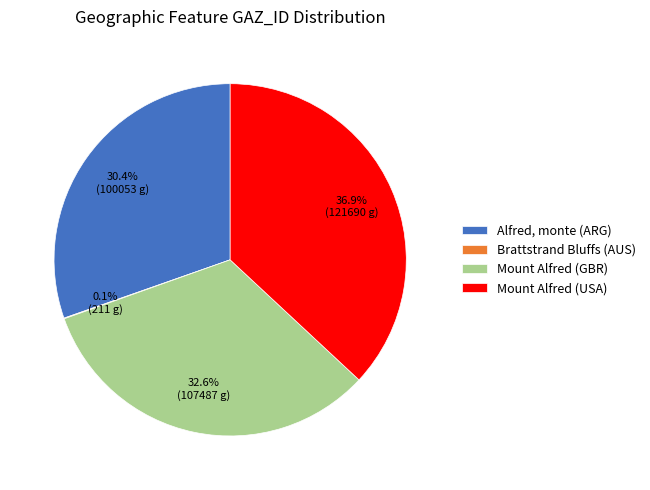

What percentage is NOT represented by Mount Alfred (GBR)?

67.4%